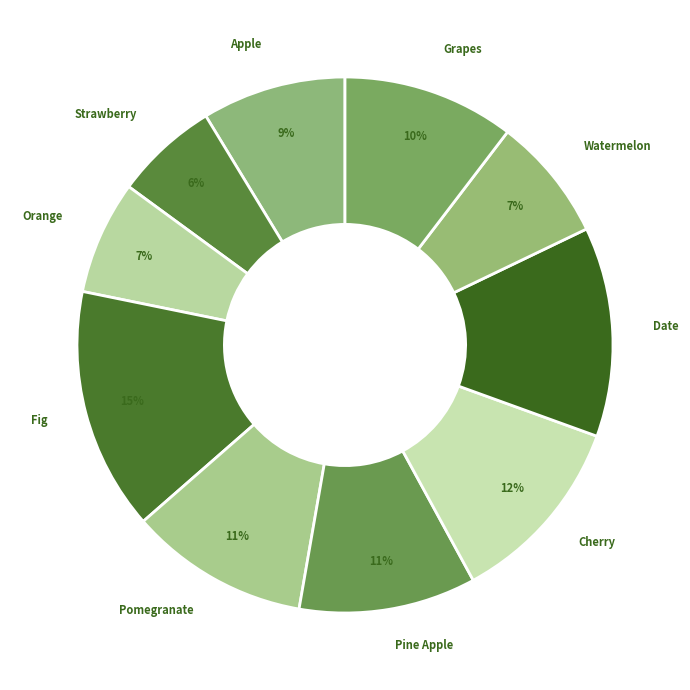

Is Date the majority of the pie?

No